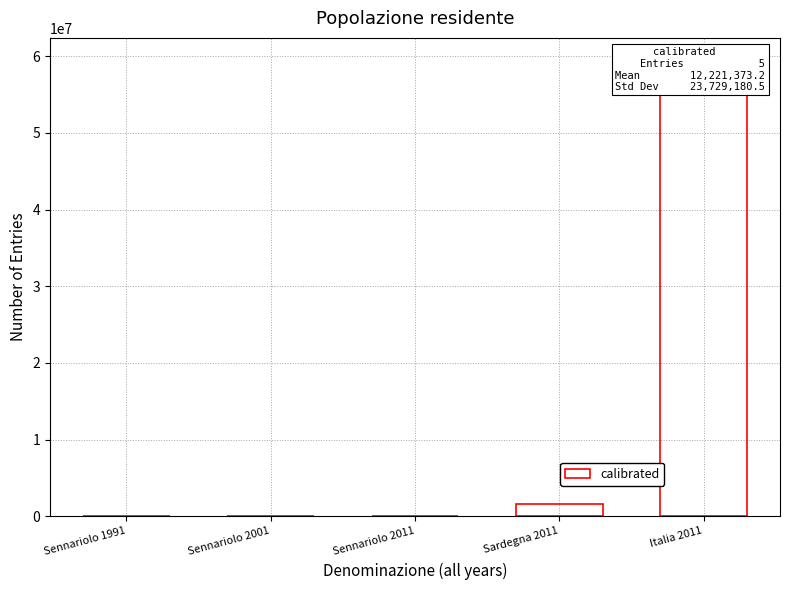

Reading right to left, extract all data points from this chart.

Italia 2011=59433744	Sardegna 2011=1639362	Sennariolo 2011=183	Sennariolo 2001=173	Sennariolo 1991=204